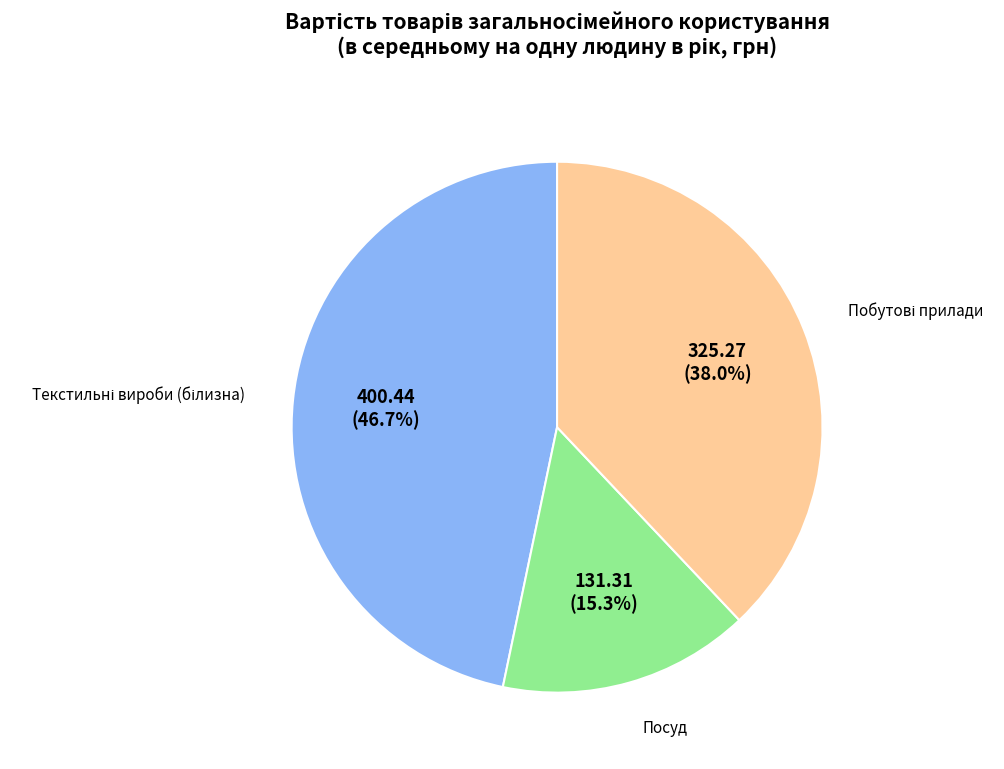

How many slices are in this pie chart?

3